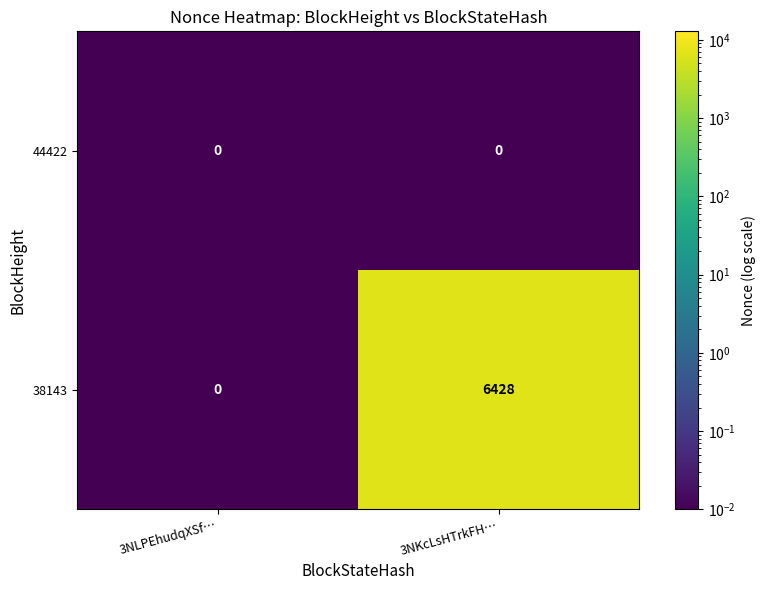

How many categories are shown in the chart?

2